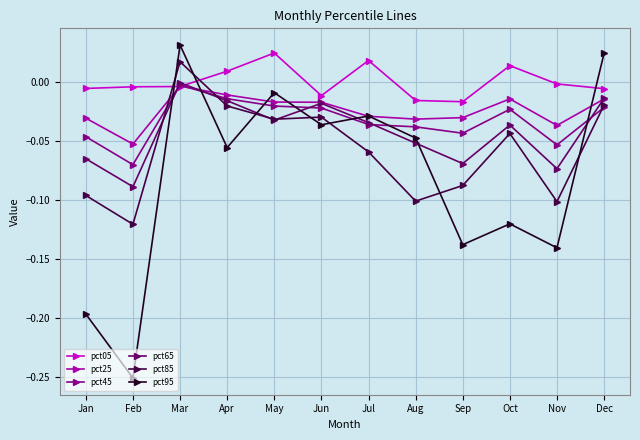

At which label is pct25 closest to 0?

Mar